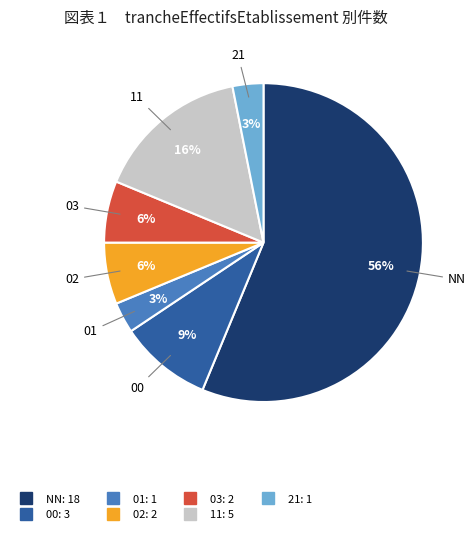

Which category has the biggest portion of the pie?

NN